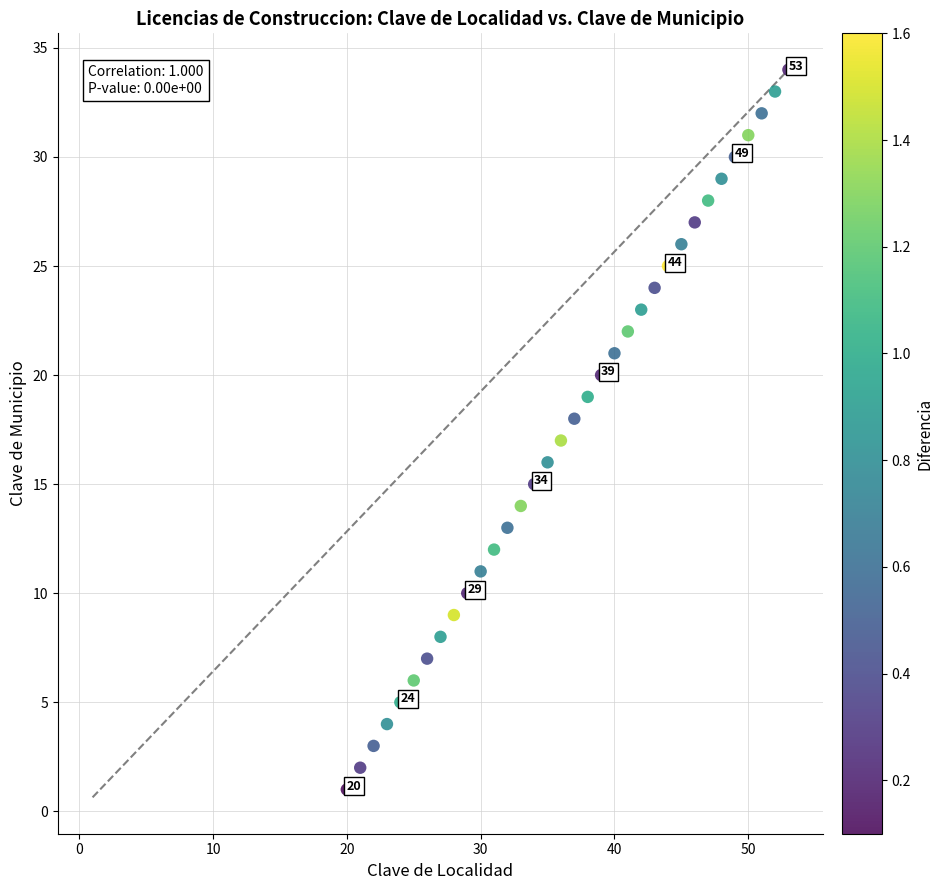

What is the range of X values (max minus min)?

33